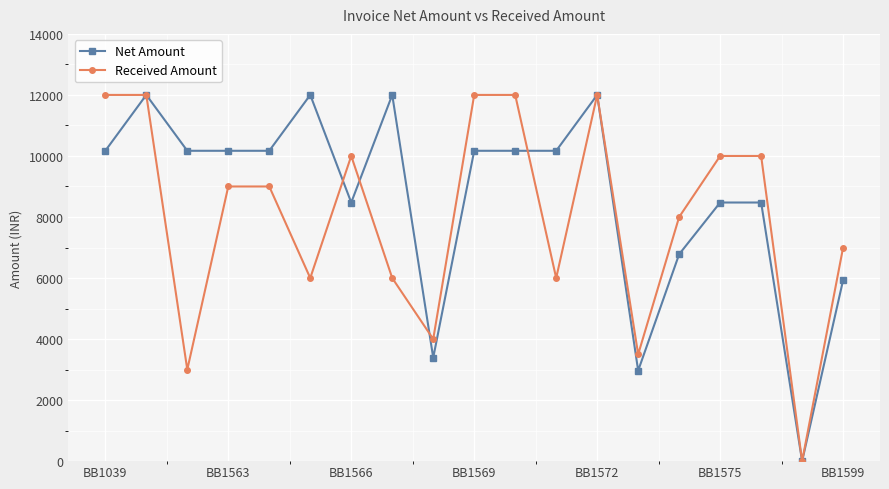

What is the value of the Net Amount point at the 7th from the left?

8474.6